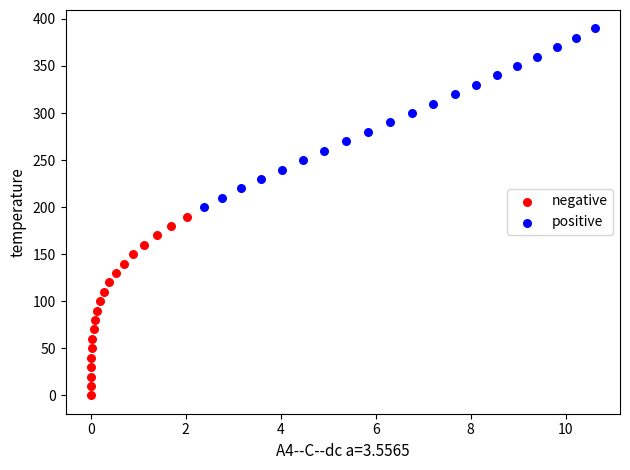

Which series contains the highest Y value?

positive